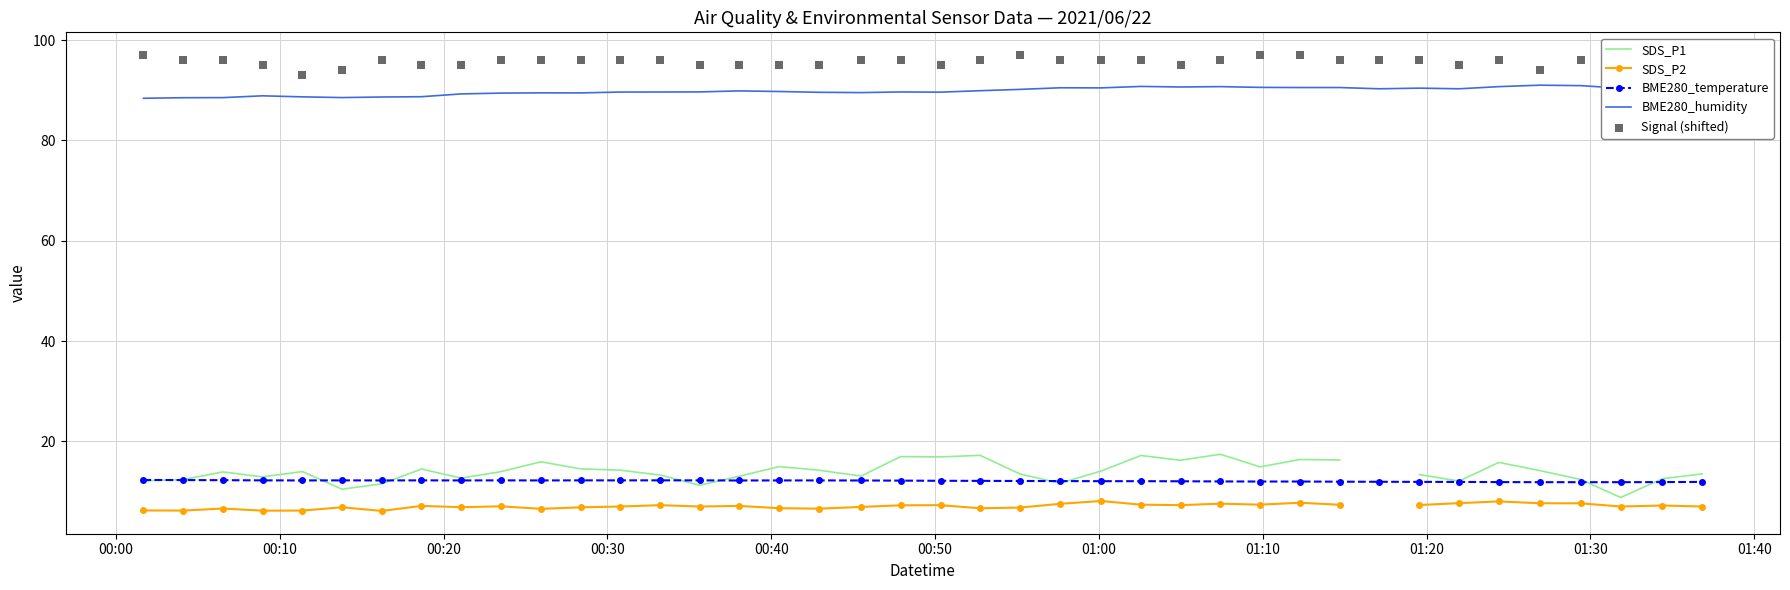

True or false: BME280_humidity and BME280_temperature intersect in this chart.

False